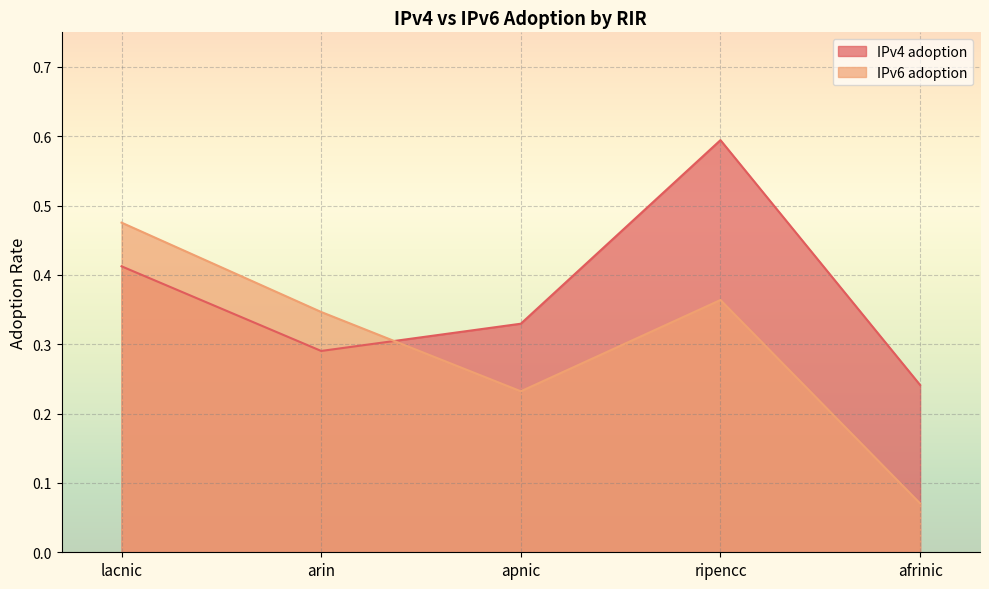

True or false: IPv6 adoption and IPv4 adoption cross at least once.

True